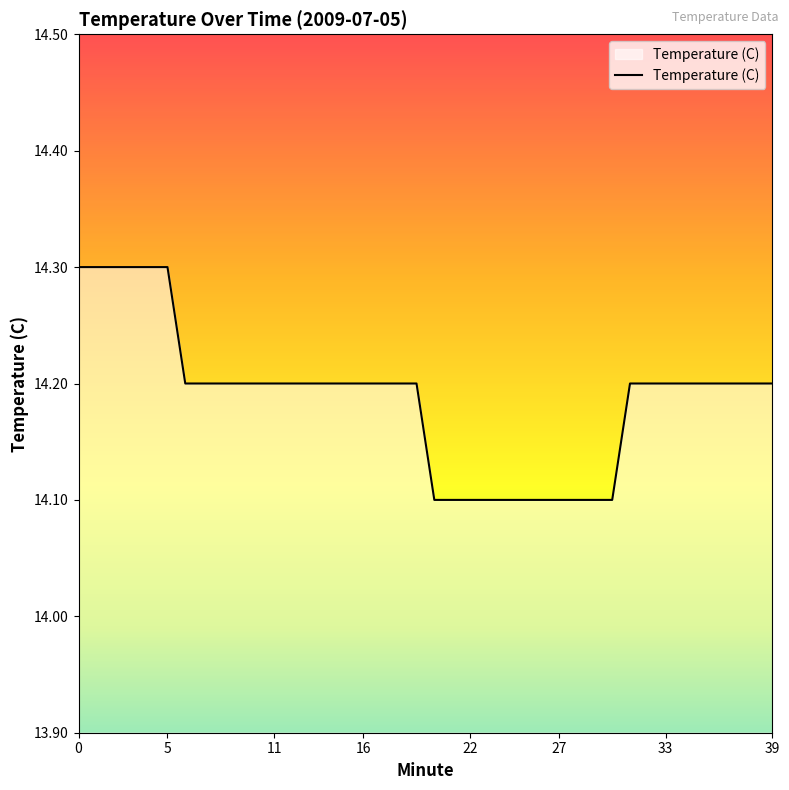

What is the greatest value displayed?

14.3